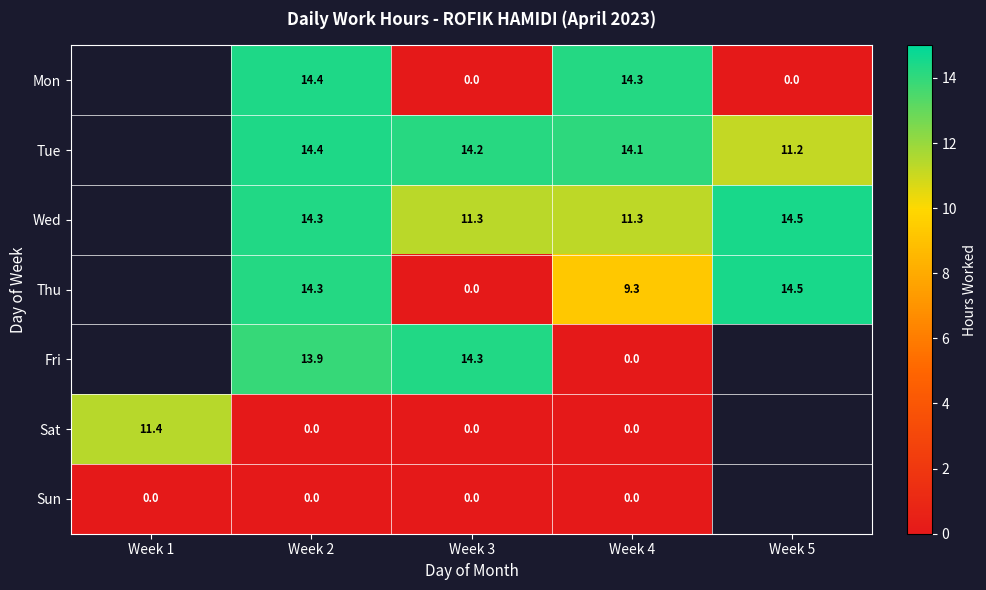

Between Week 3 and Week 1, which is larger?

Week 1